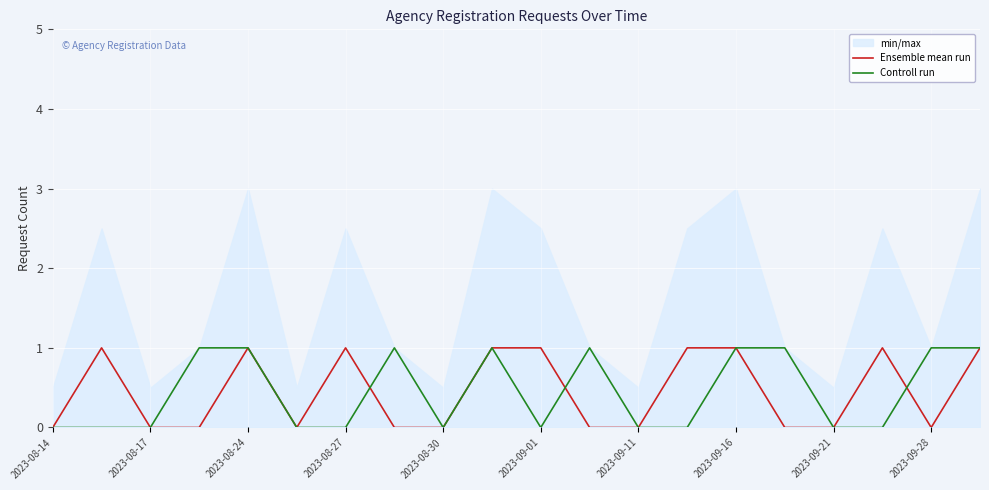

Which series has the largest total across all categories?

Ensemble mean run